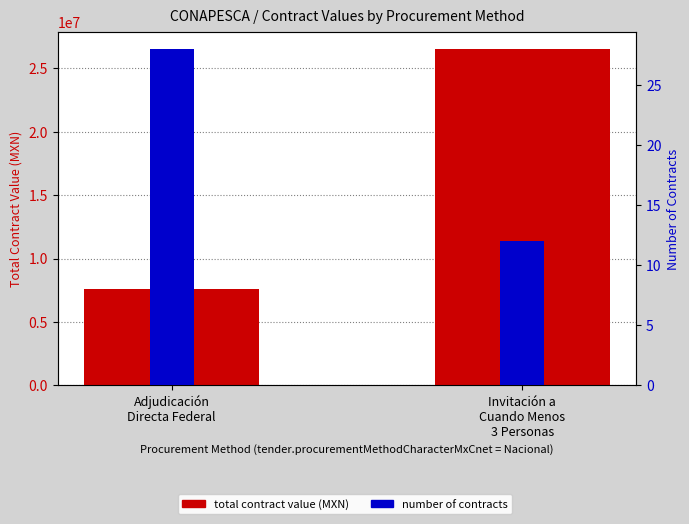

What is the difference between the Number of contracts values at Invitación a
Cuando Menos
3 Personas and Adjudicación
Directa Federal?

16.0